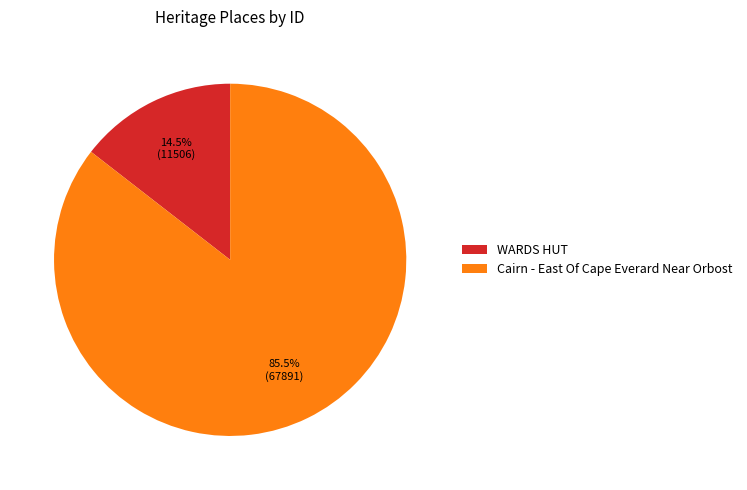

Combined, do Cairn - East Of Cape Everard Near Orbost and WARDS HUT account for over 50%?

Yes